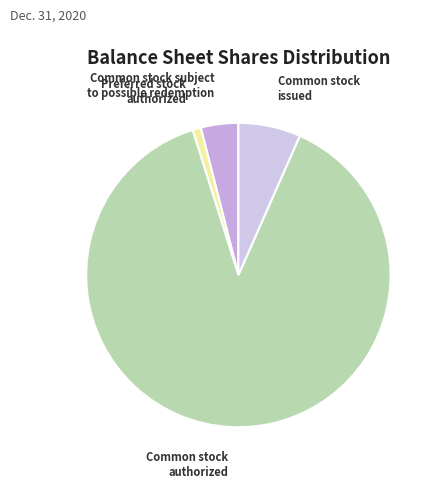

The Common stock issued slice represents 16% of the pie. True or false?

False